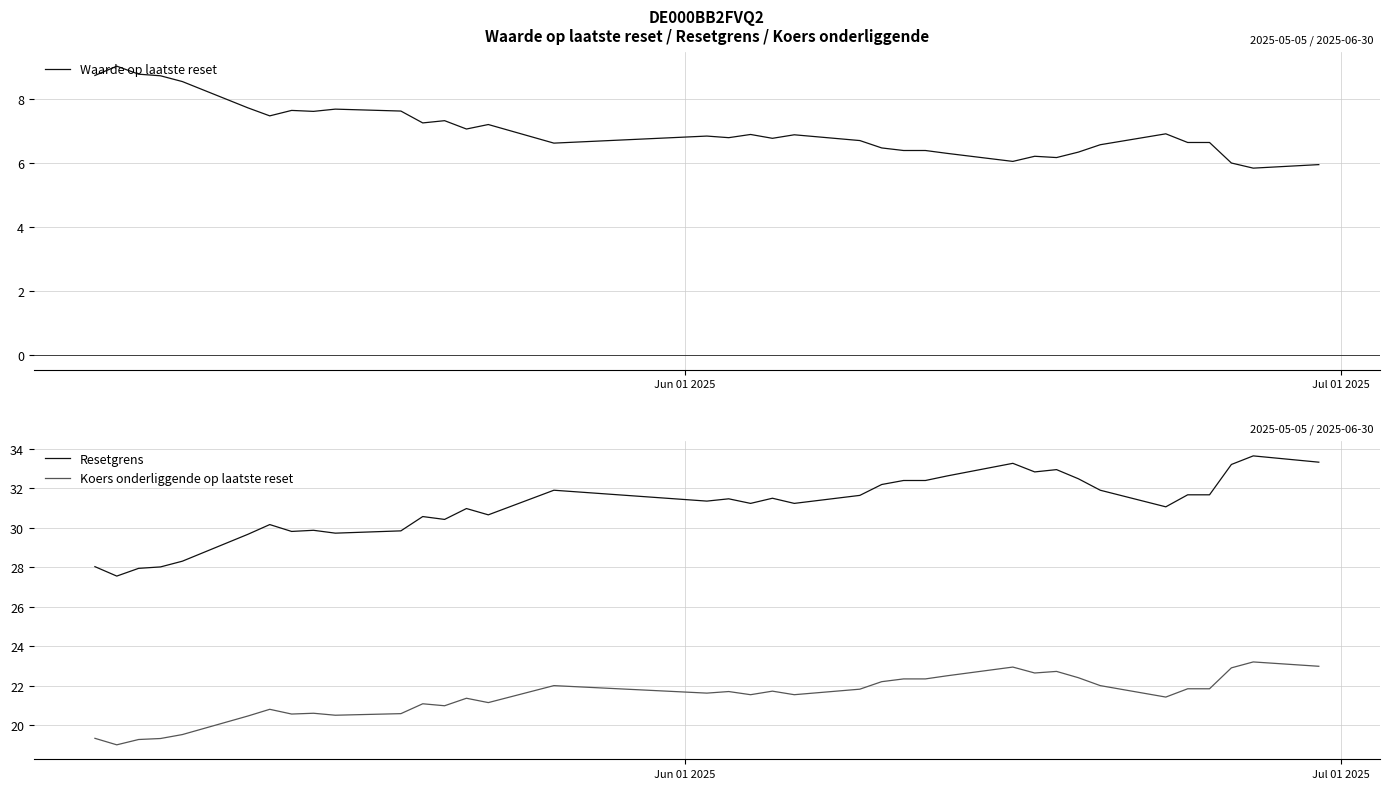

True or false: Koers onderliggende op laatste reset and Resetgrens cross at least once.

False